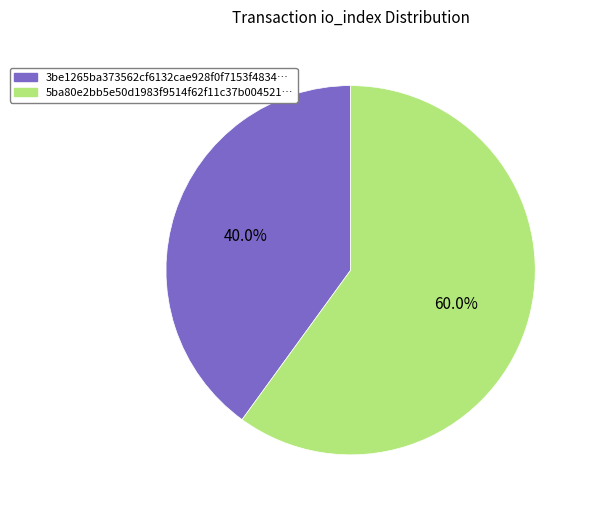

Rank the categories by value from highest to lowest.

5ba80e2bb5e50d1983f9514f62f11c37b004521…, 3be1265ba373562cf6132cae928f0f7153f4834…